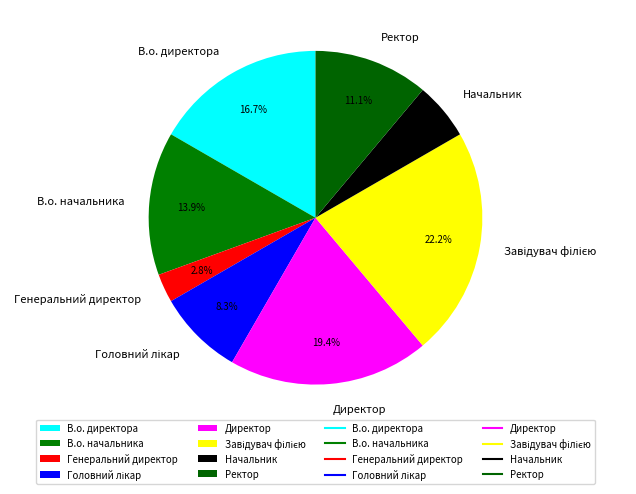

Which slice is the smallest?

Генеральний директор